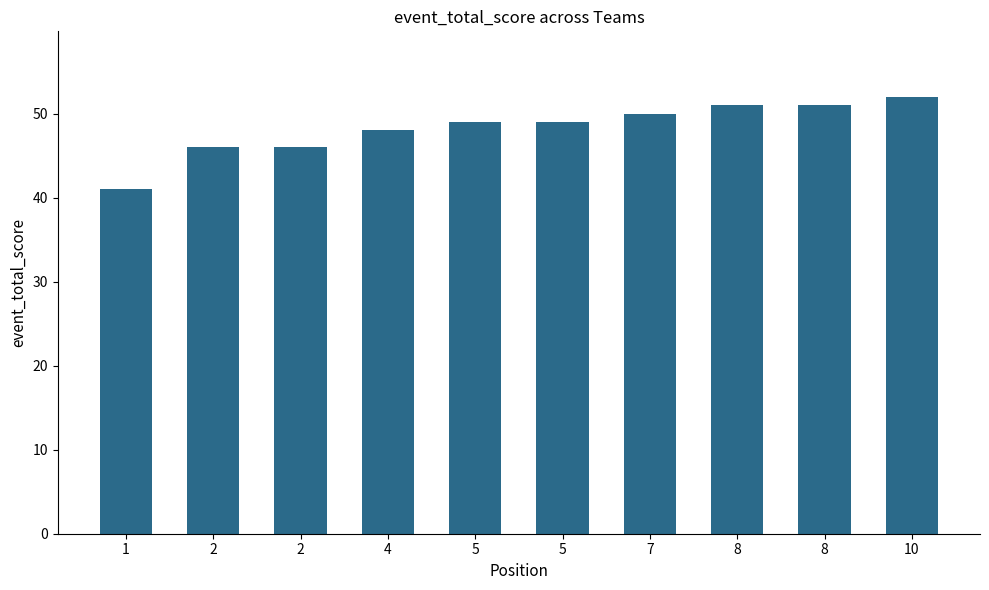

At which label does the data first exceed 49?

7